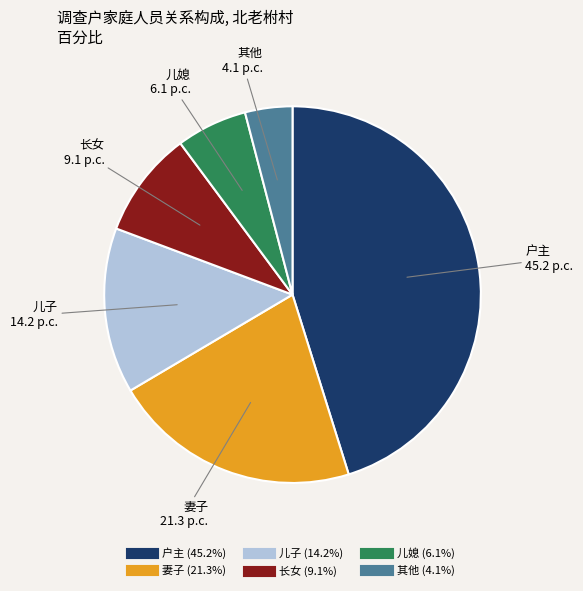

Which category has the smallest portion of the pie?

其他